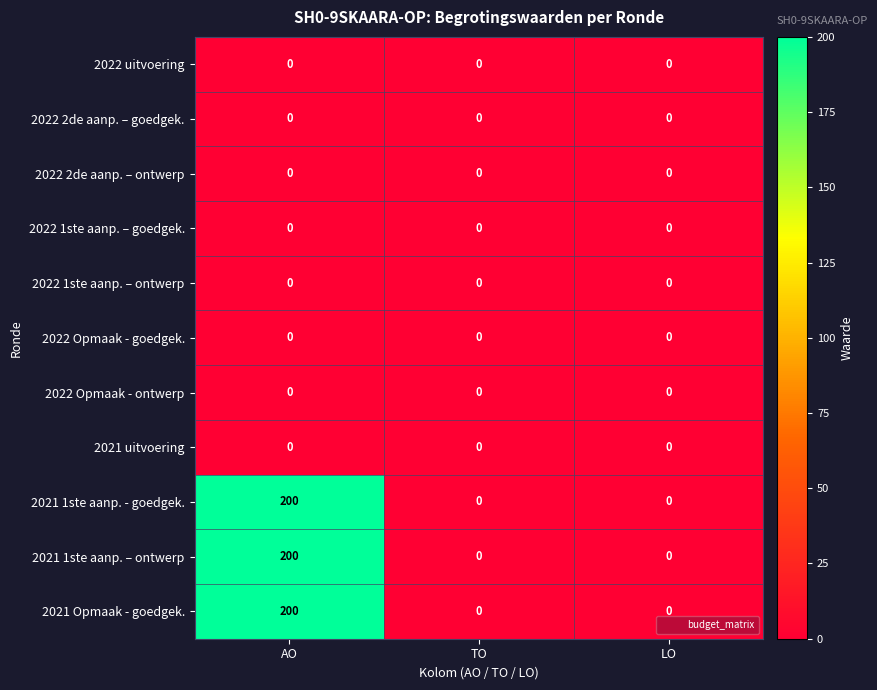

What is the difference between the highest and lowest values at AO?

200